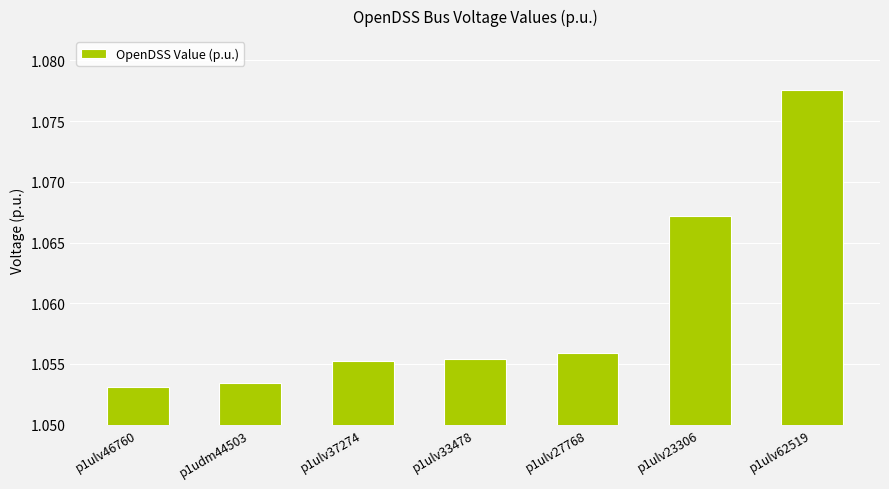

What is the label of the 2nd bar from the left?

p1udm44503